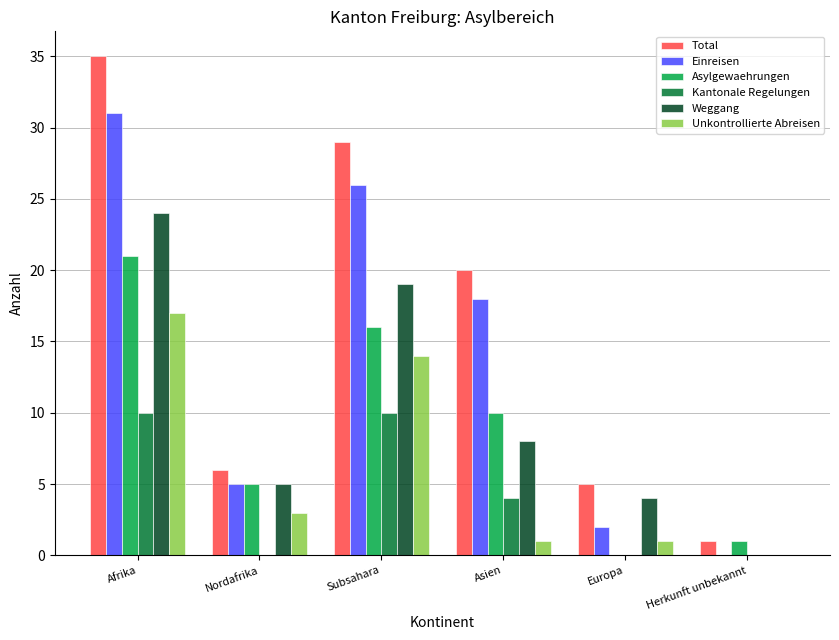

What is the total value across all series at Europa?

12